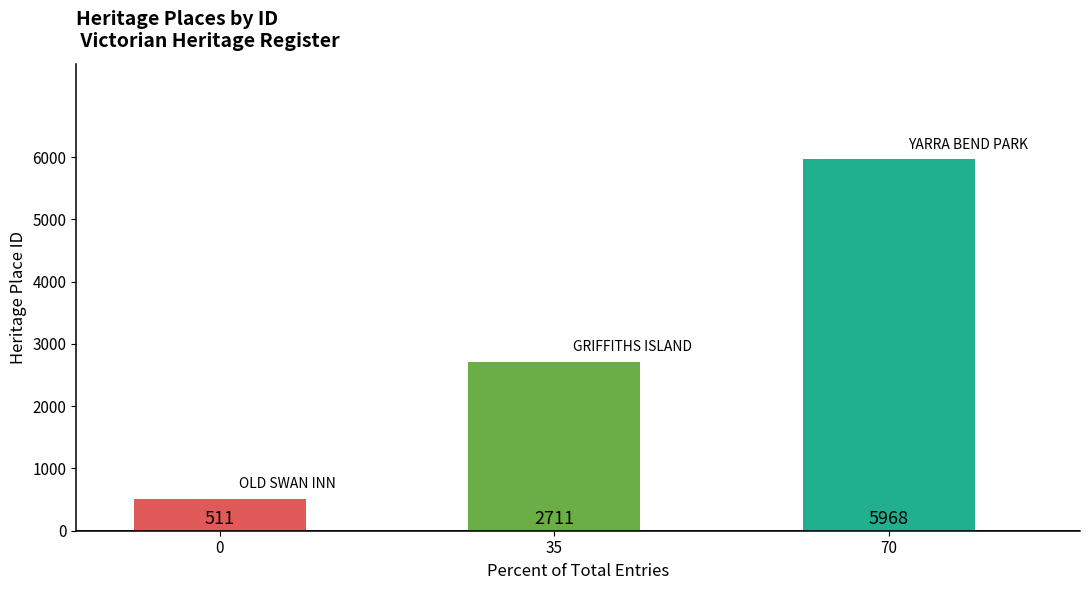

What is the average value?

3063